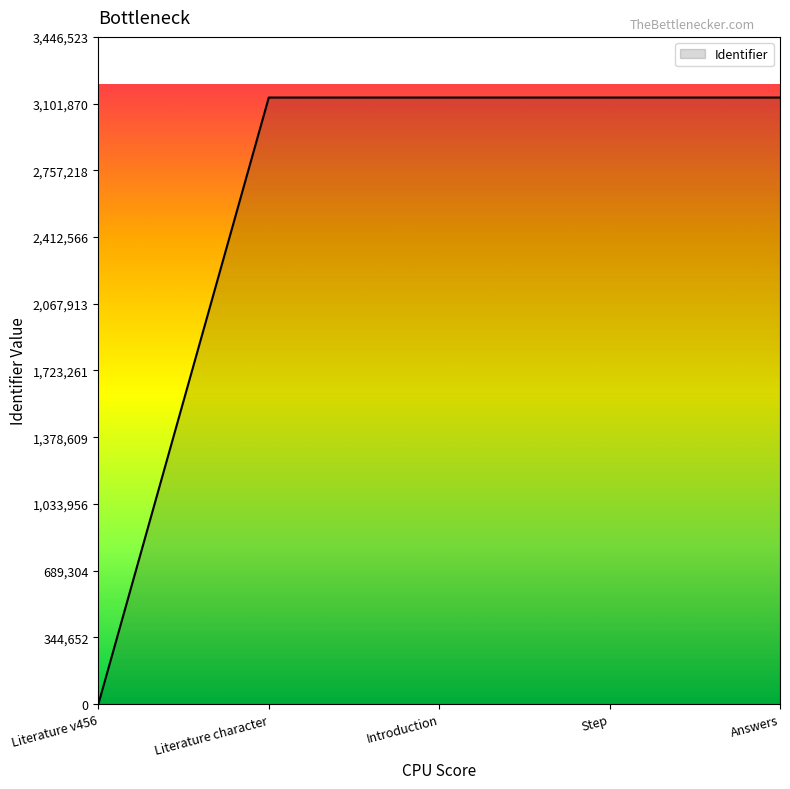

The chart shows a value of 3133200 at Step. True or false?

True